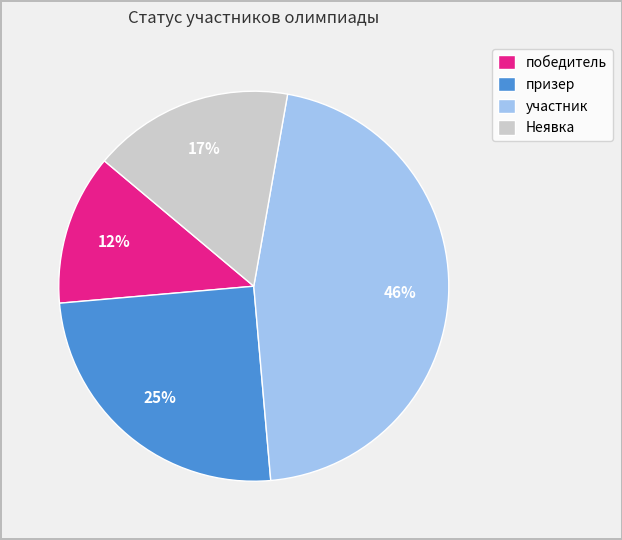

What percentage is the призер slice, to the nearest percent?

25%